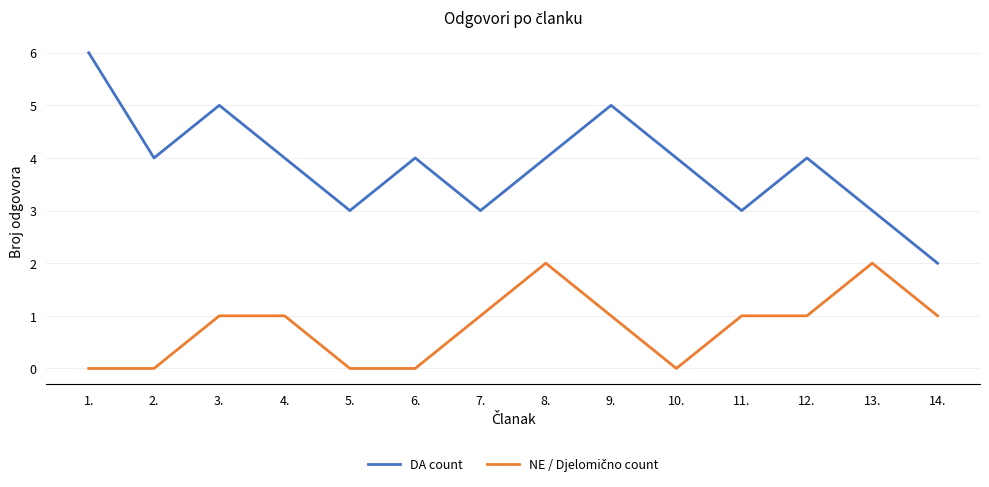

Read the DA count value at 9..

5